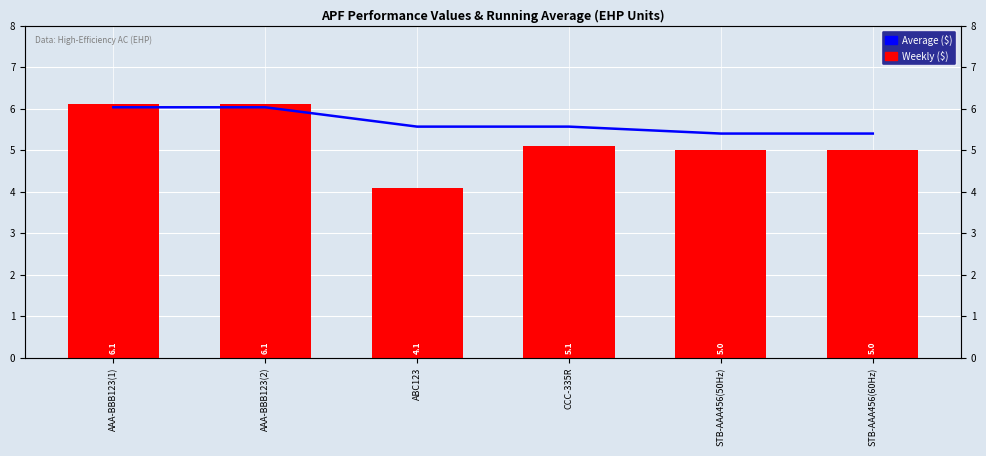

Rank the series at AAA-BBB123(1) from lowest to highest value.

Average ($), Weekly ($)